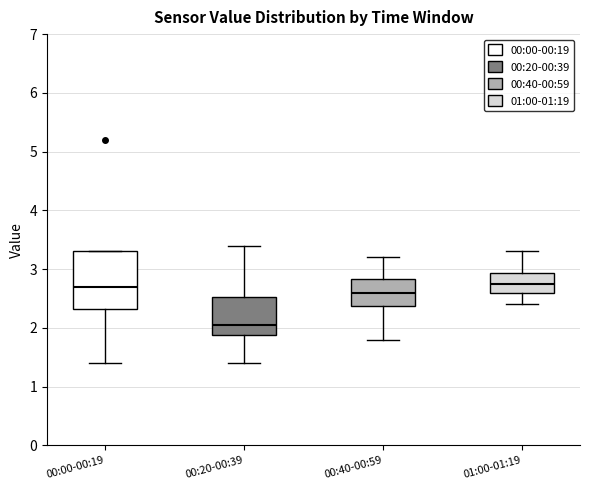

Comparing the boxes themselves (not the whiskers), which one is the tallest?

00:00-00:19